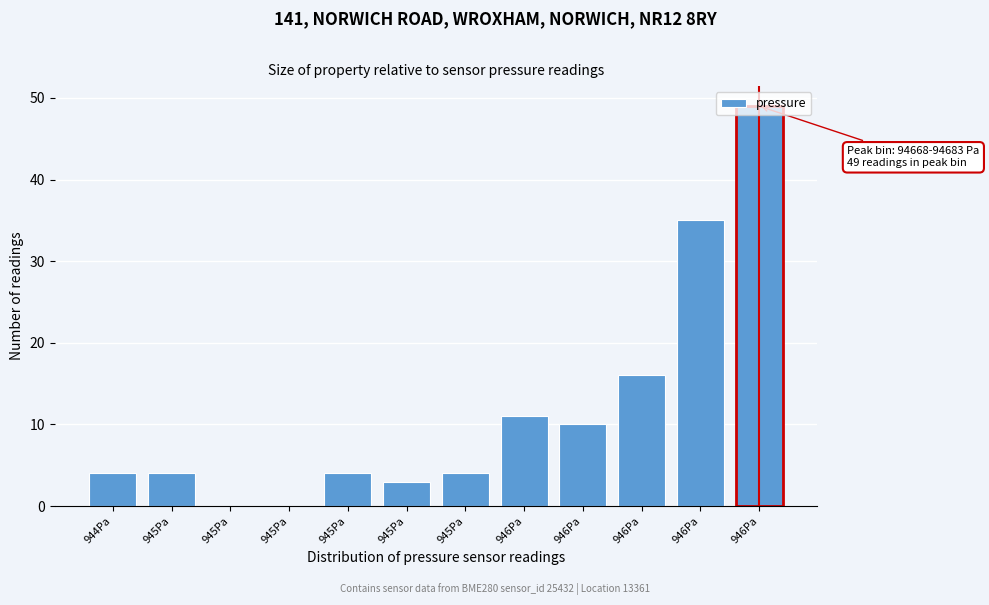

Are the bars horizontal?

No